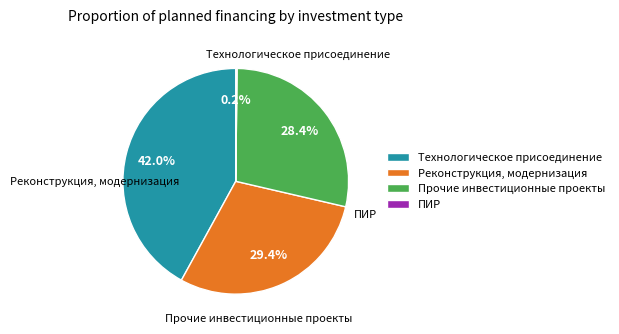

Count the number of slices in the pie.

4